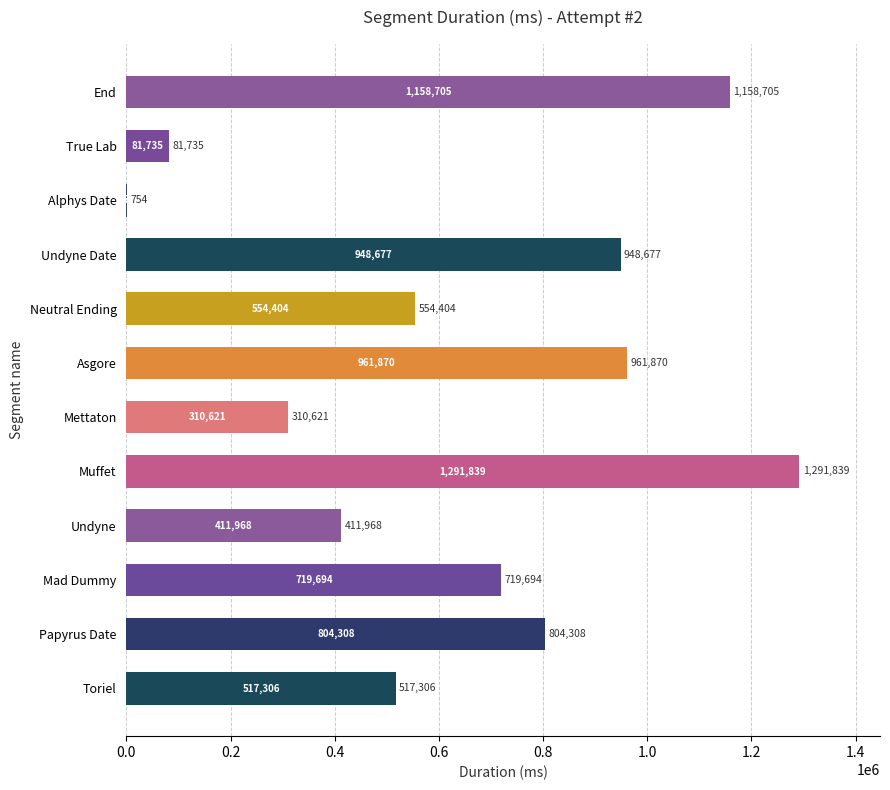

Between Mettaton and Muffet, which is larger?

Muffet